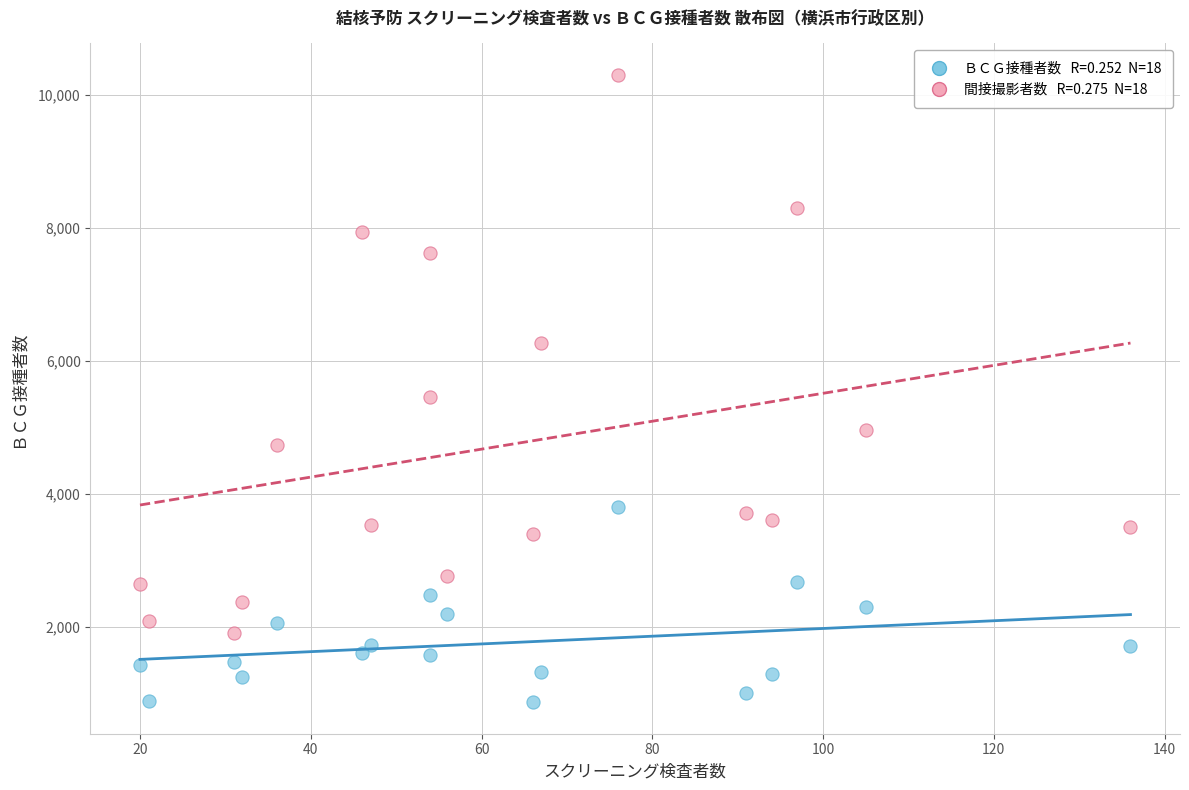

Across all series, what Y value is closest to 5584?

5452